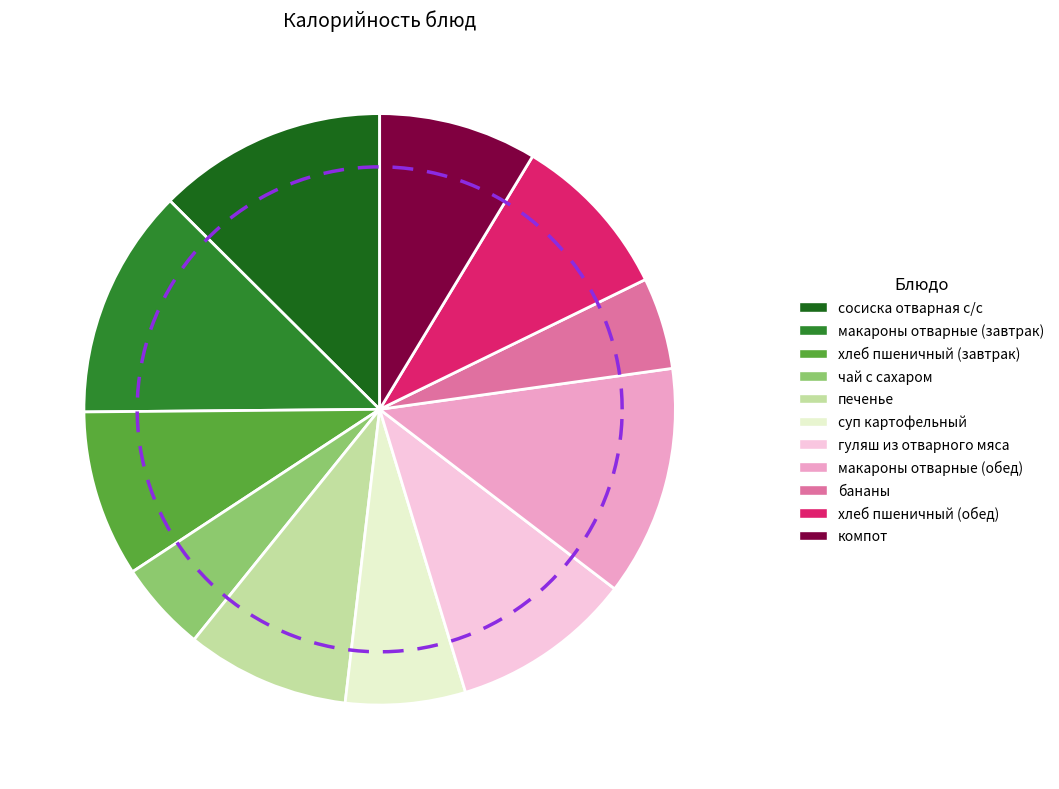

To the nearest percent, what is the combined percentage of бананы and макароны отварные (обед)?

18%